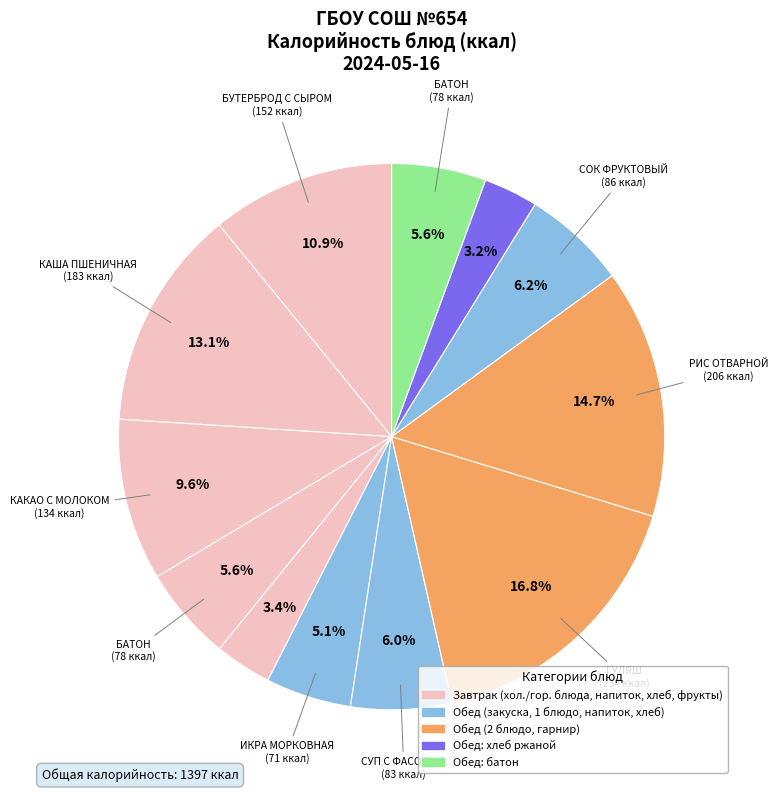

How many slices are in this pie chart?

12